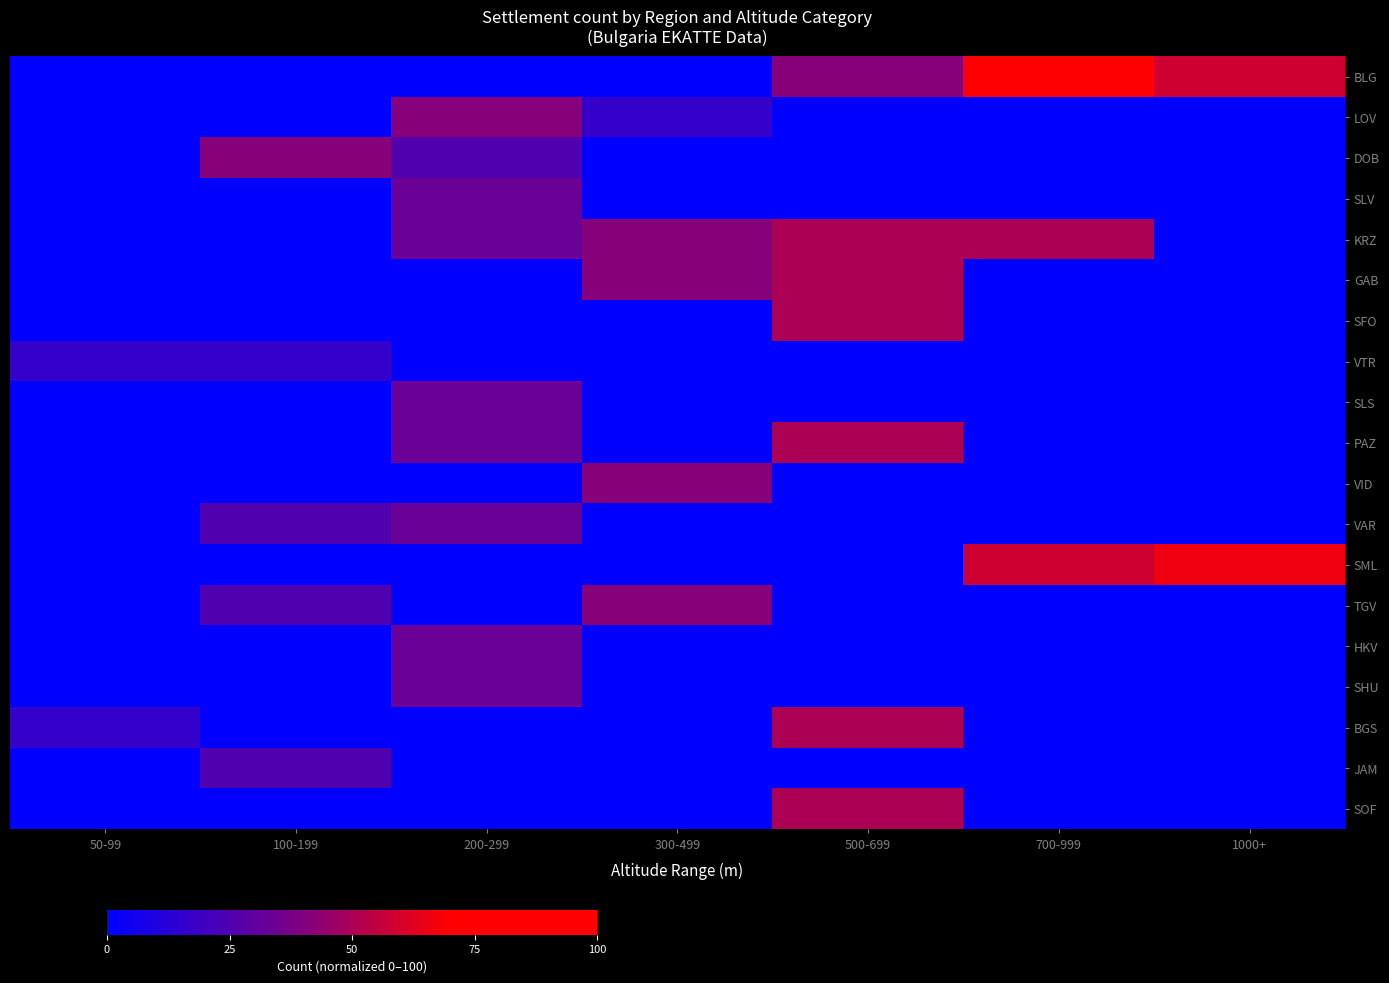

At which category is the sum across all series the highest?

500-699